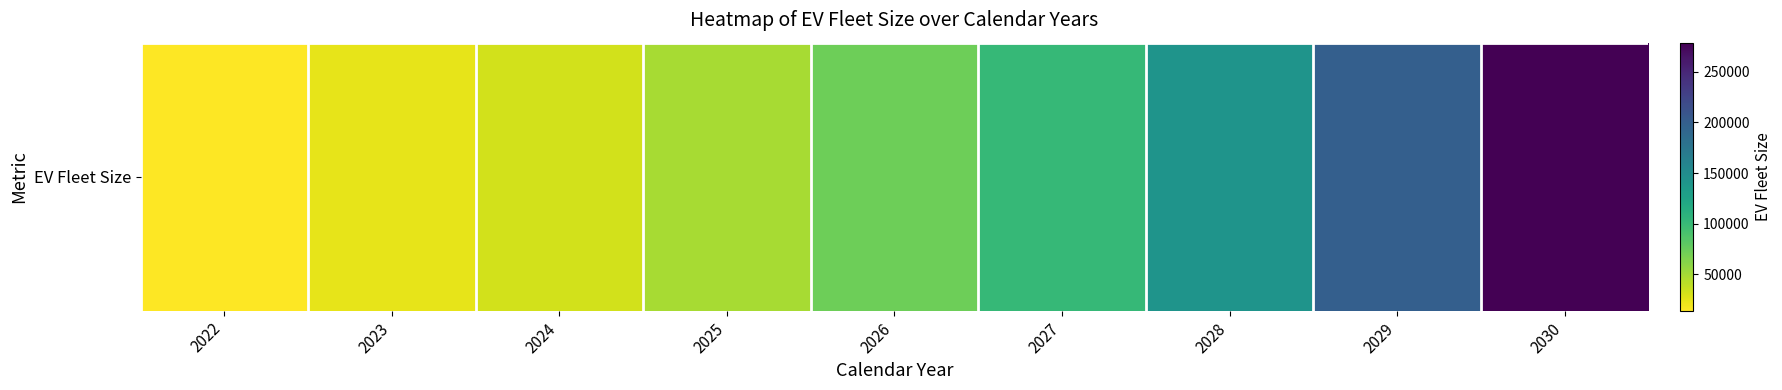

Reading right to left, transcribe all the data shown in this chart.

278832.1	199165.8	142261.3	101615.2	72582.3	48388.2	32258.8	23384.2	14027.4